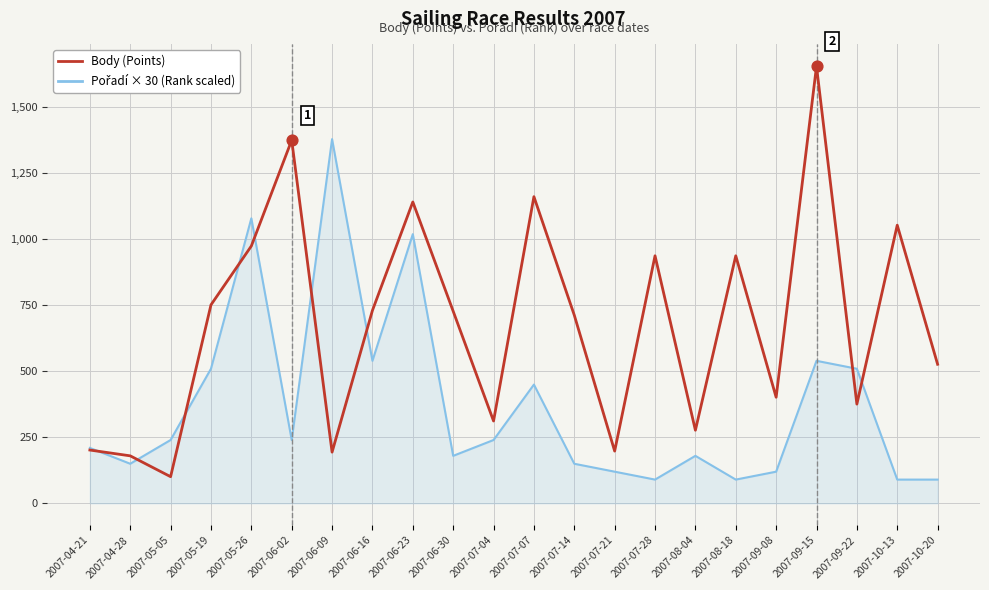

What is the difference between the highest and lowest values at 2007-06-16?

191